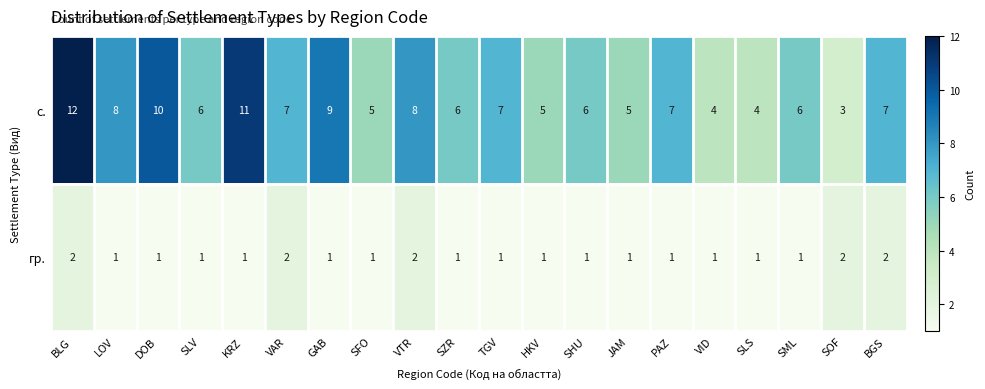

List the series in order of their overall mean, lowest first.

гр., с.